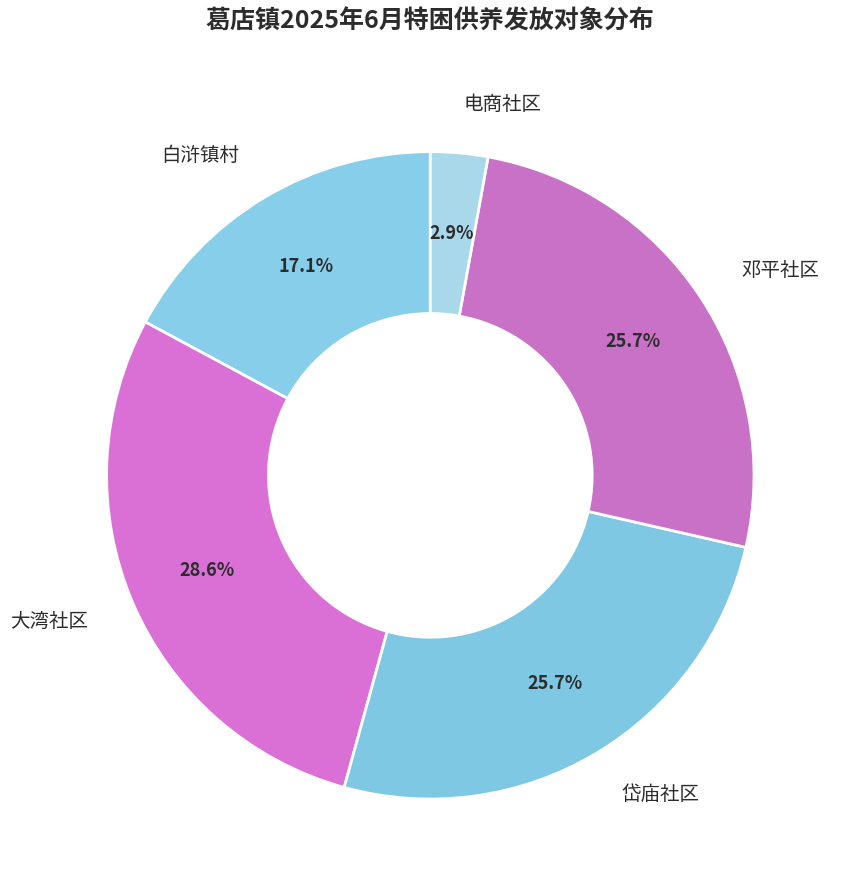

To the nearest percent, what portion does 岱庙社区 represent?

26%